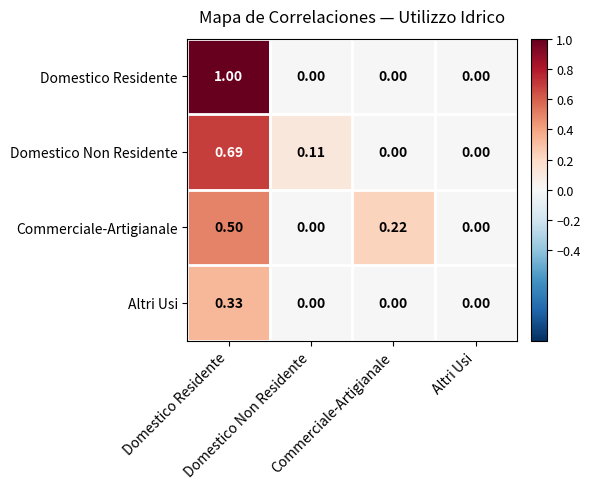

How many data points does each series have?

4